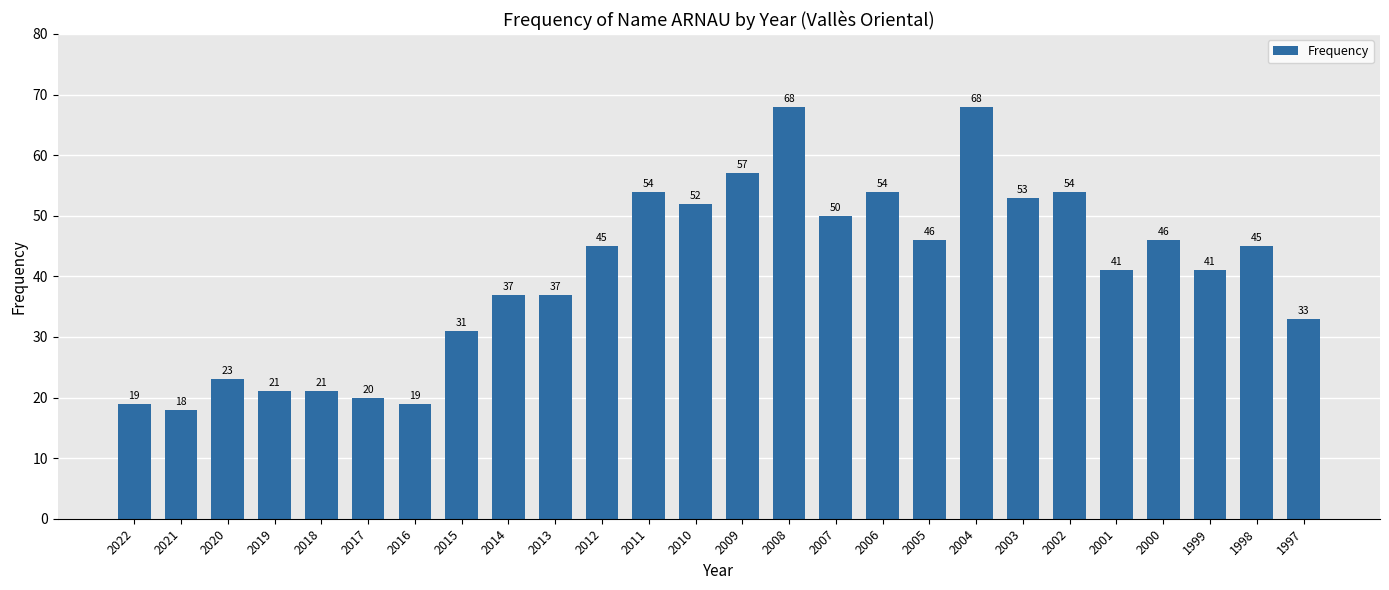

Reading left to right, extract all data points from this chart.

2022=19	2021=18	2020=23	2019=21	2018=21	2017=20	2016=19	2015=31	2014=37	2013=37	2012=45	2011=54	2010=52	2009=57	2008=68	2007=50	2006=54	2005=46	2004=68	2003=53	2002=54	2001=41	2000=46	1999=41	1998=45	1997=33